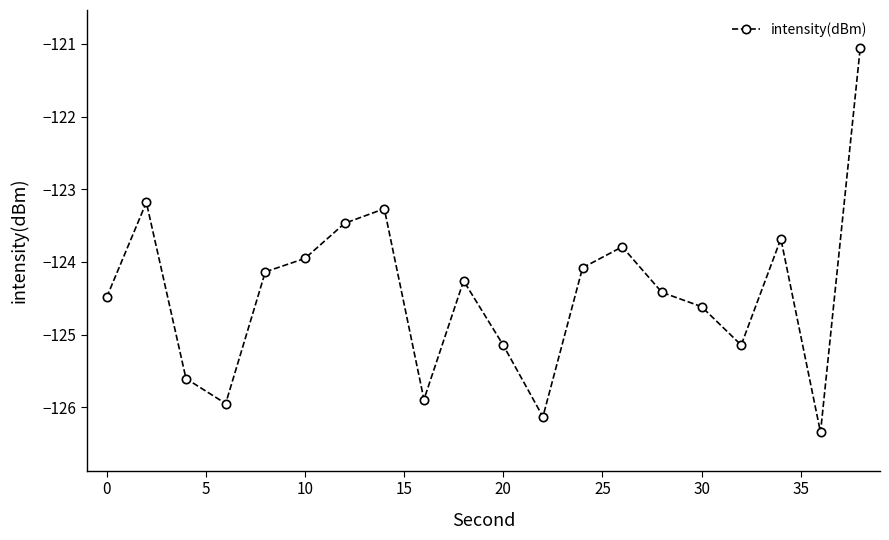

What is the average value?

-124.4